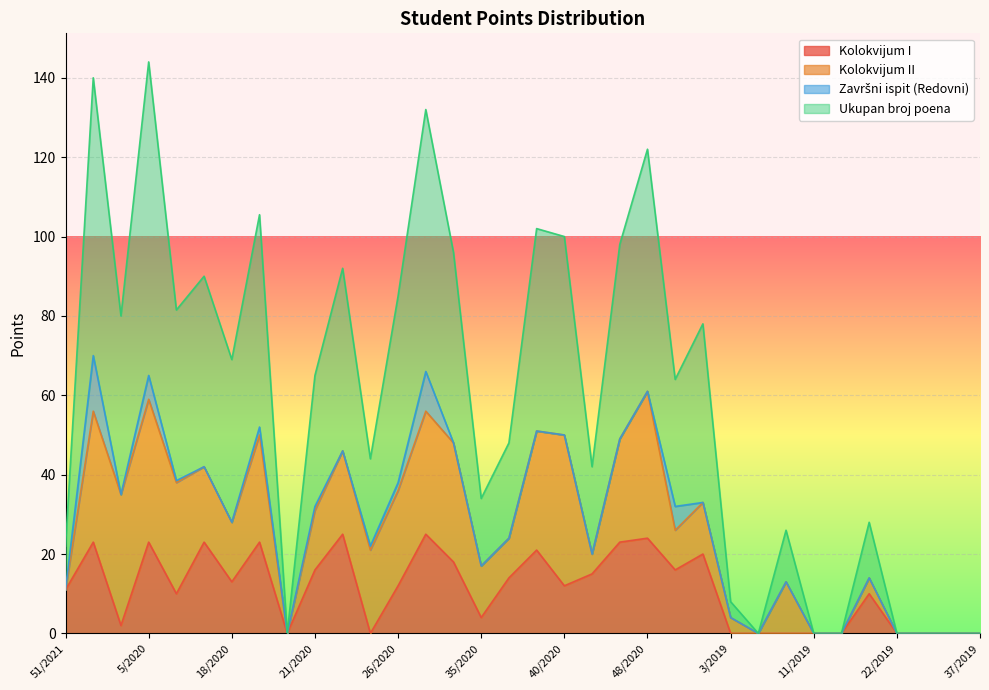

What is the difference between the maximum and minimum values in the Ukupan broj poena series?

144.0